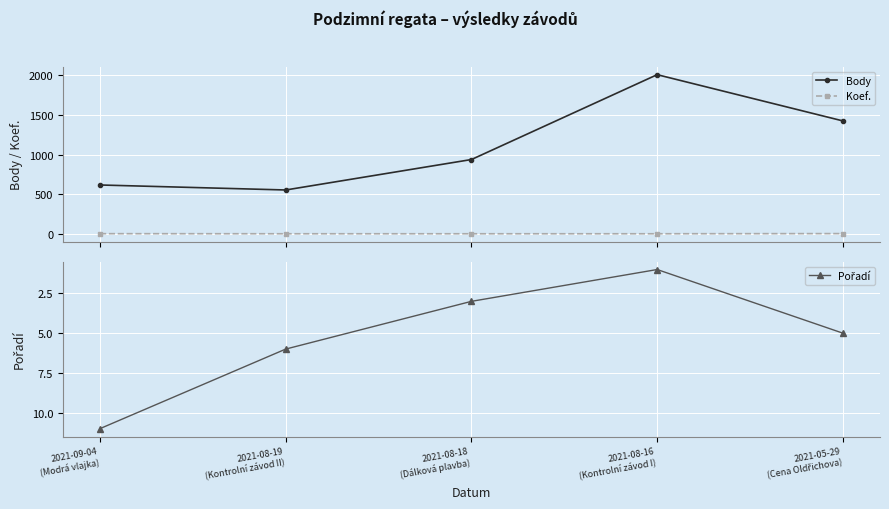

The Koef. series shows 2 at 2021-08-16
(Kontrolní závod I). True or false?

True